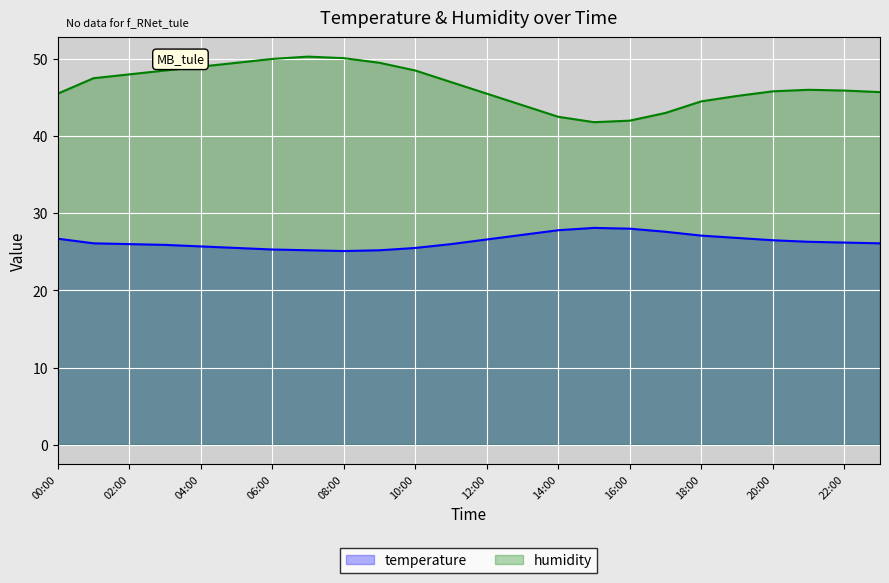

True or false: temperature and humidity cross at least once.

False